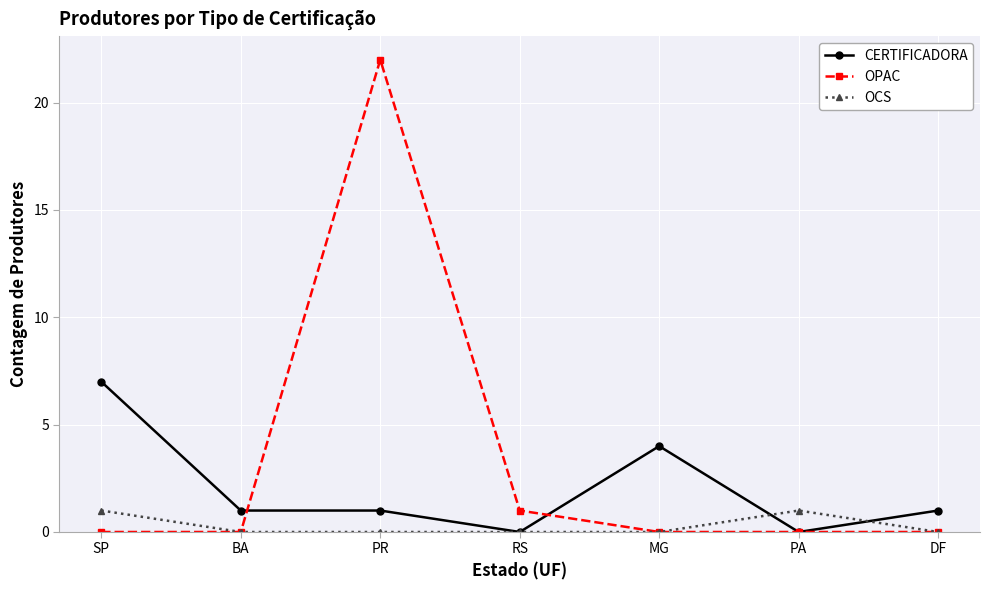

True or false: CERTIFICADORA and OPAC intersect in this chart.

True